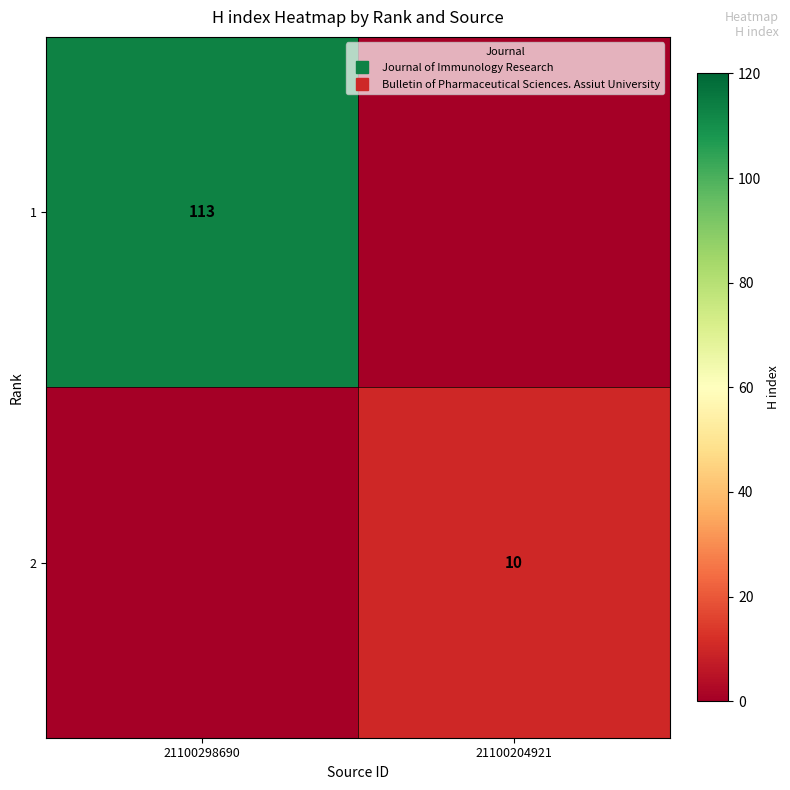

Which series has the largest total across all categories?

1